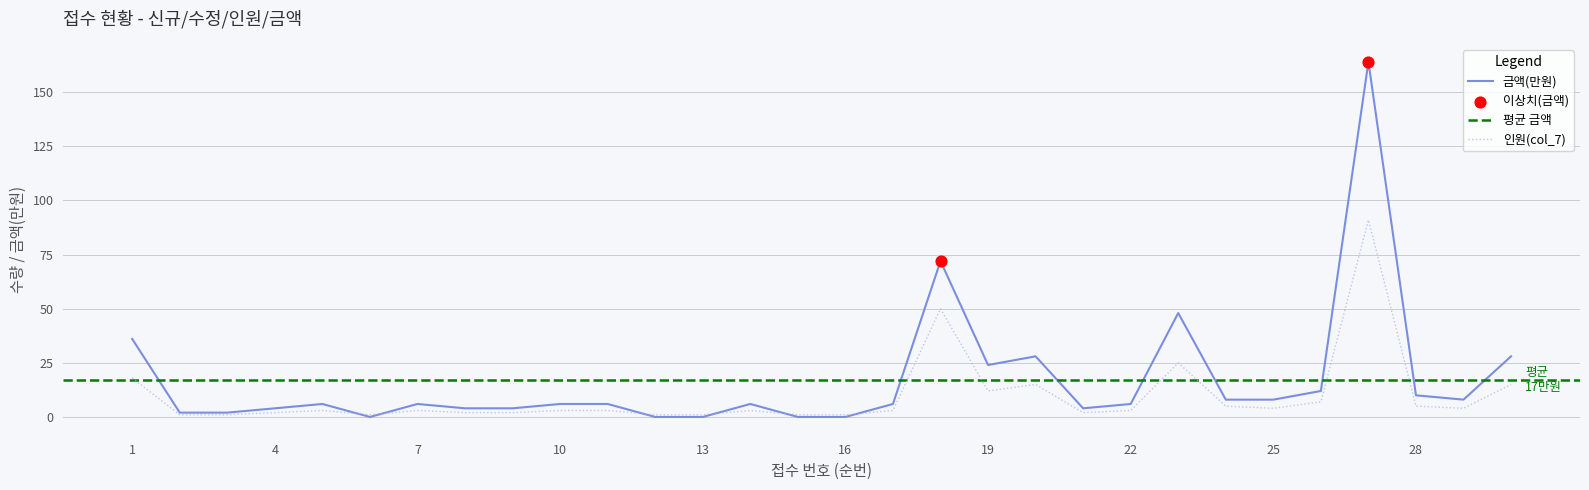

Which series contains the highest Y value?

금액(만원)